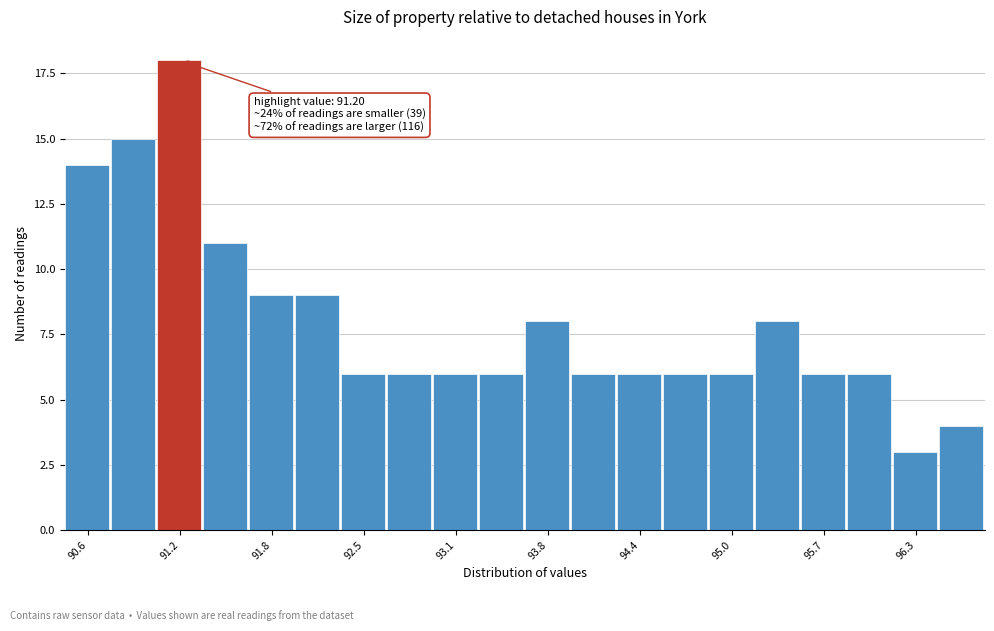

Around what value on the x-axis is the tallest bar? Give the approximate position of its centre, as read against the axis.

91.2